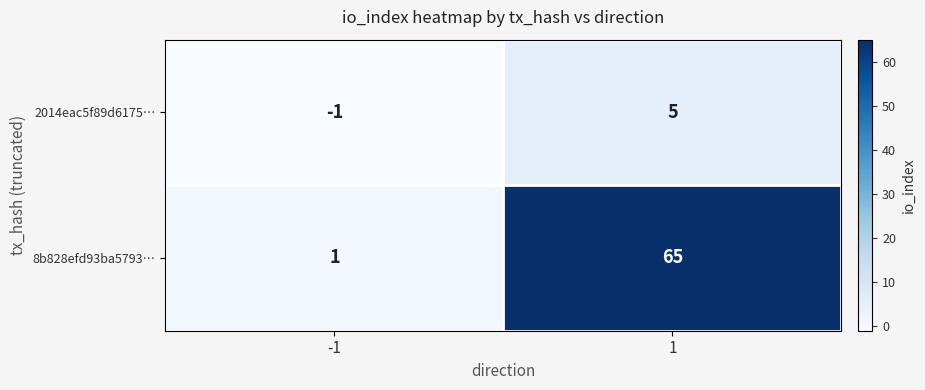

What is the total value across all series at 1?

70